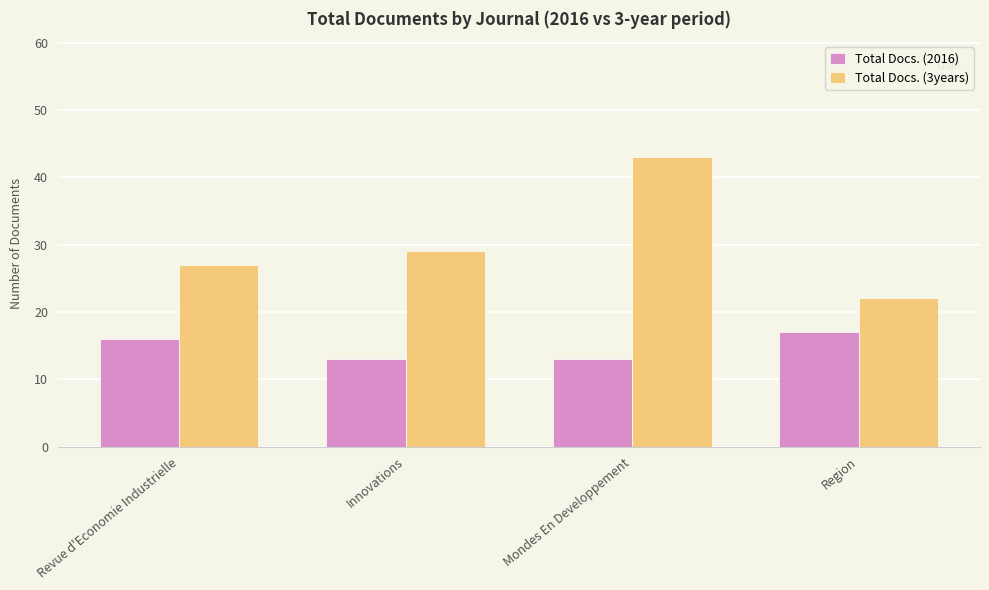

What position from the left is Revue d'Economie Industrielle?

1